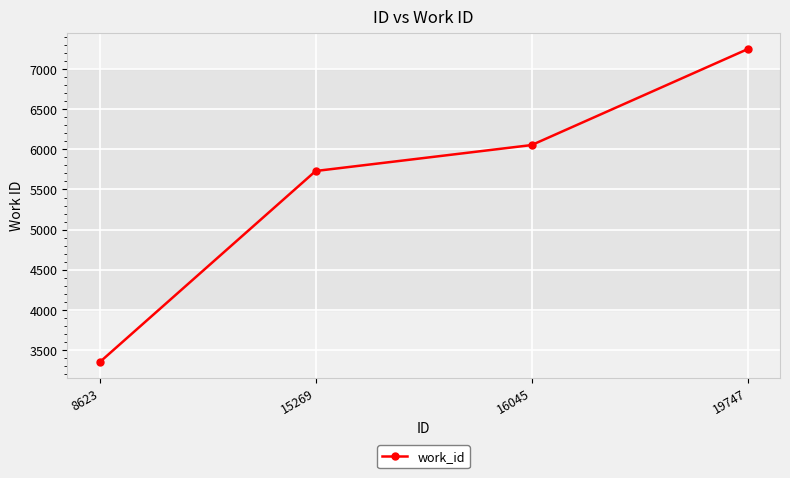

Is it true that the value at 8623 is 5304?

False